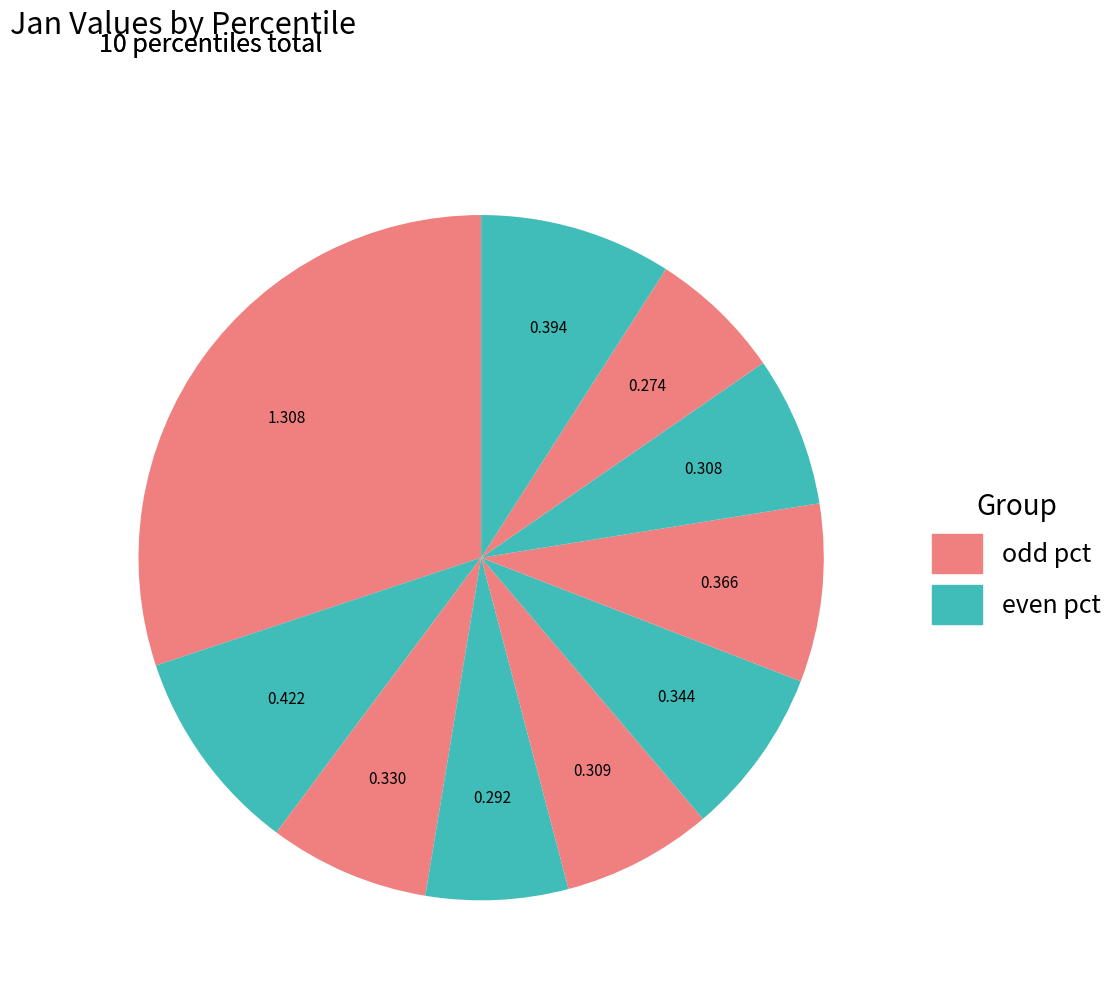

How many slices are in this pie chart?

10